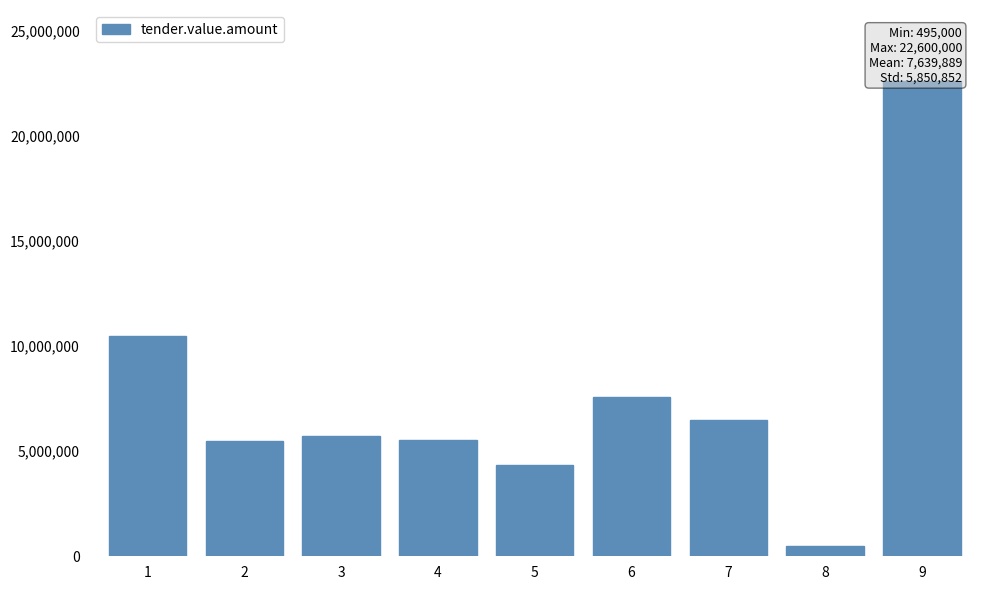

What is the difference between the maximum and second lowest values?

18280000